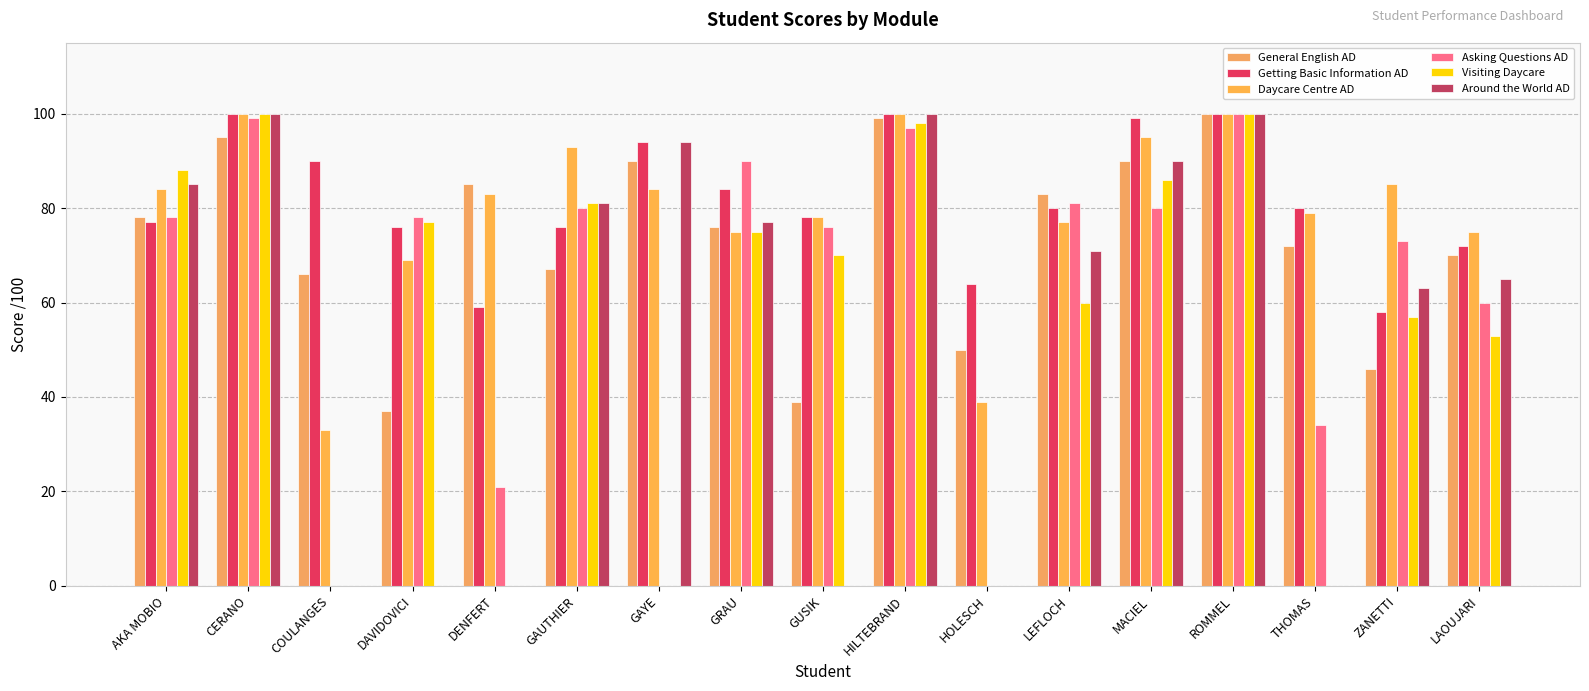

Read the Around the World AD value at LEFLOCH, to the nearest 10.

70